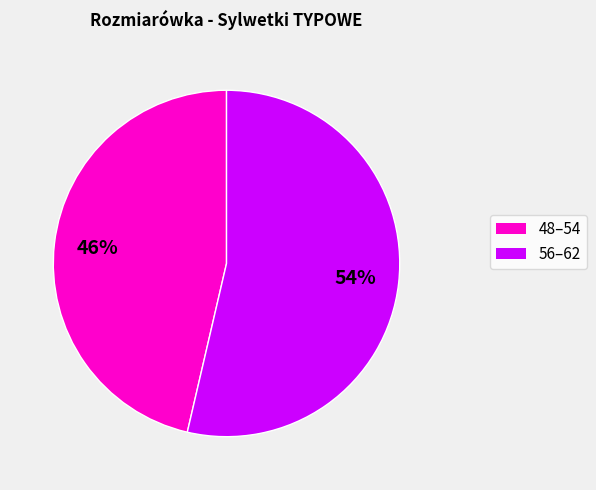

Is there a majority slice in this chart?

Yes